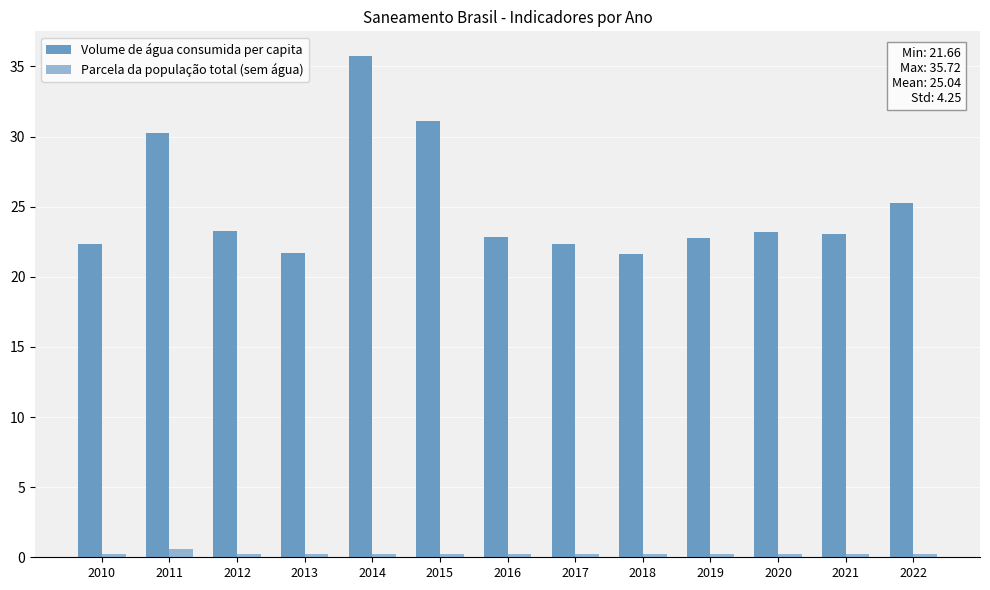

True or false: Parcela da população total (sem água) has a value of 0.2 at 2022.

True